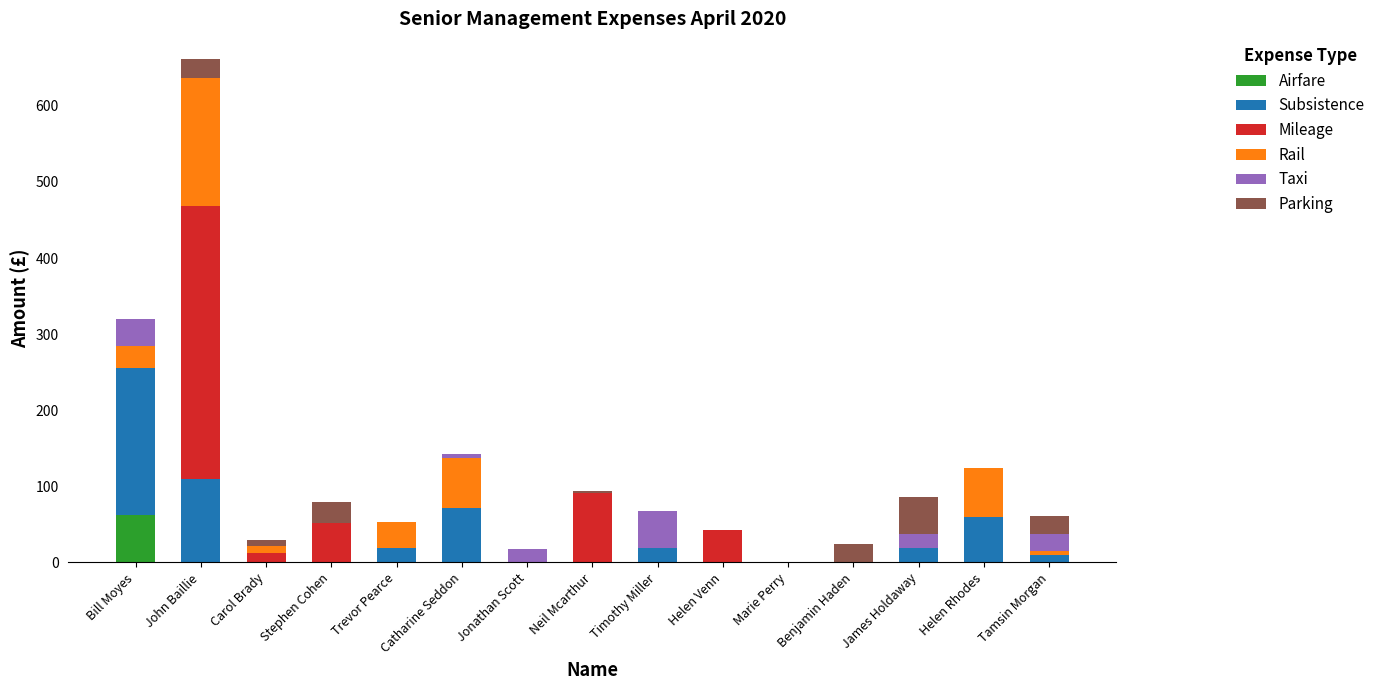

At which category is the sum across all series the highest?

John Baillie